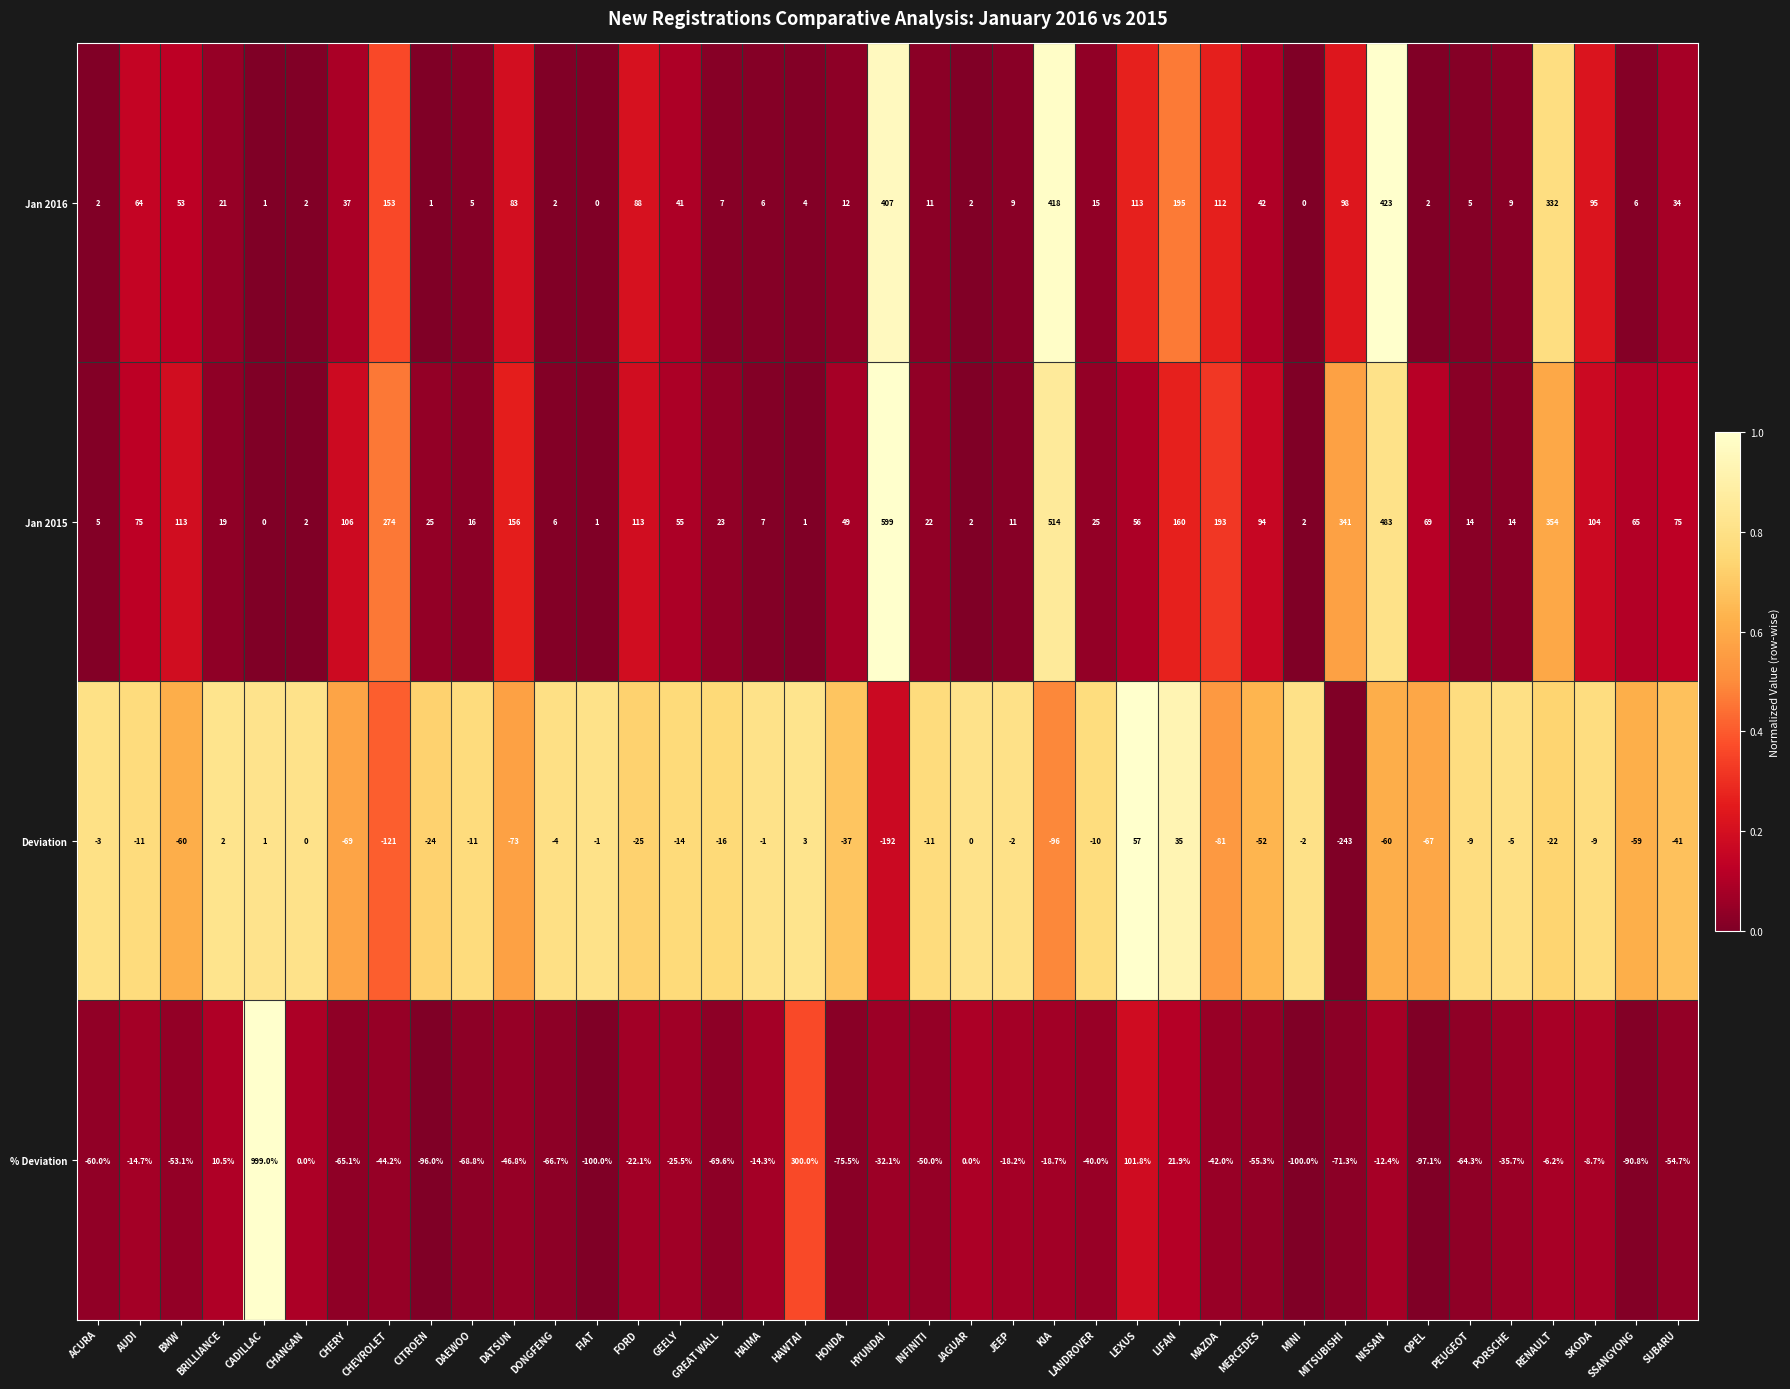

At which label does Jan 2016 reach its peak?

NISSAN